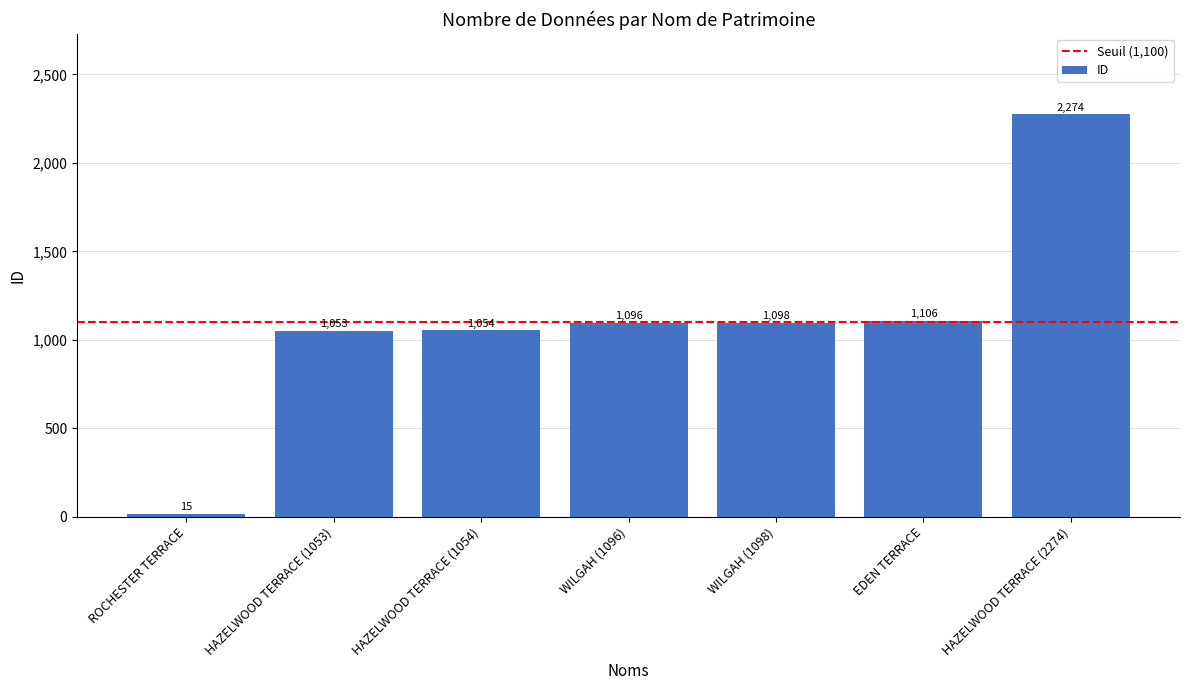

Rank the categories by value from lowest to highest.

ROCHESTER TERRACE, HAZELWOOD TERRACE (1053), HAZELWOOD TERRACE (1054), WILGAH (1096), WILGAH (1098), EDEN TERRACE, HAZELWOOD TERRACE (2274)